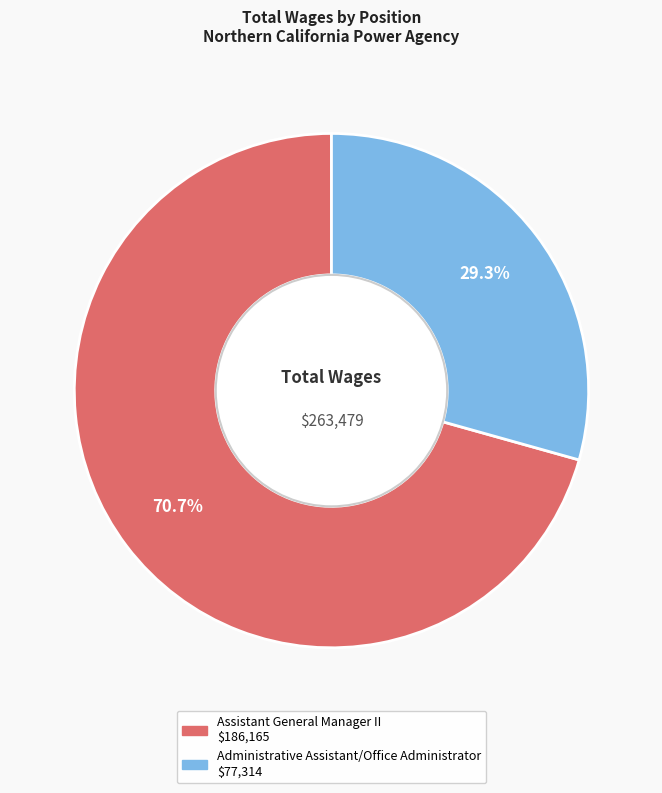

Approximately how many times larger is the value at Assistant General Manager II compared to Administrative Assistant/Office Administrator?

2.4